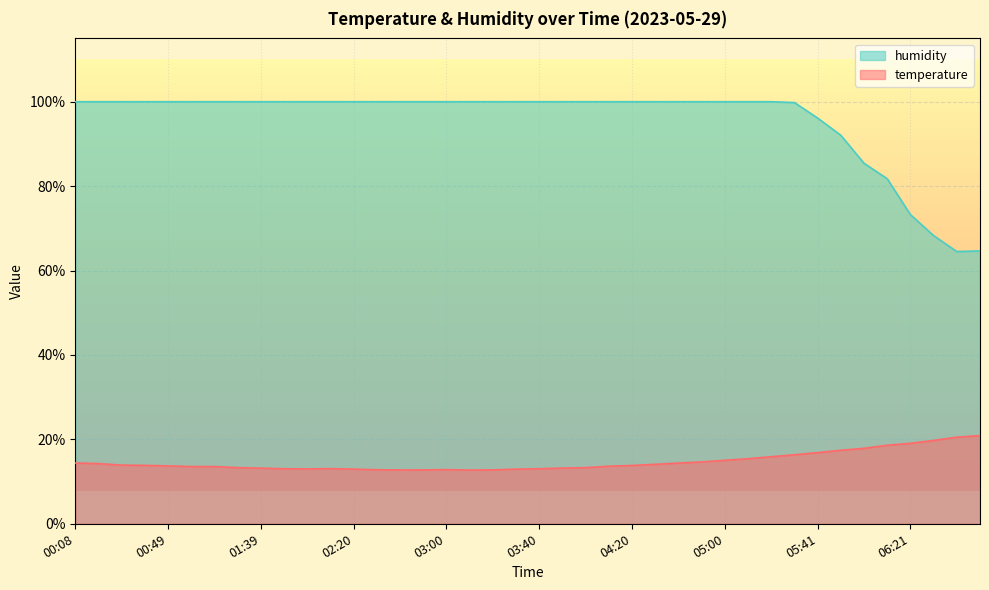

The humidity series shows 81.8 at 06:11. True or false?

True